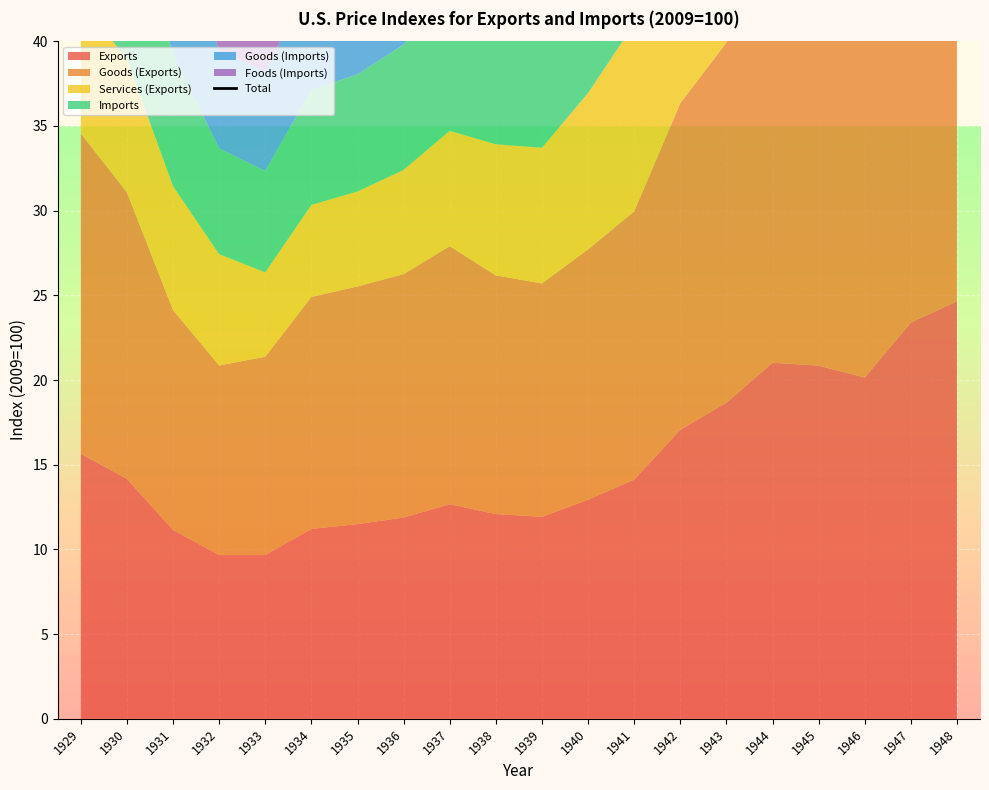

Reading left to right, transcribe all the data shown in this chart.

75.1	67.6	55.1	46.6	44.2	50.5	51.7	54.3	59.1	57.1	58.7	63.6	68.7	80.9	87.8	95.9	96.3	99.0	114.2	120.7